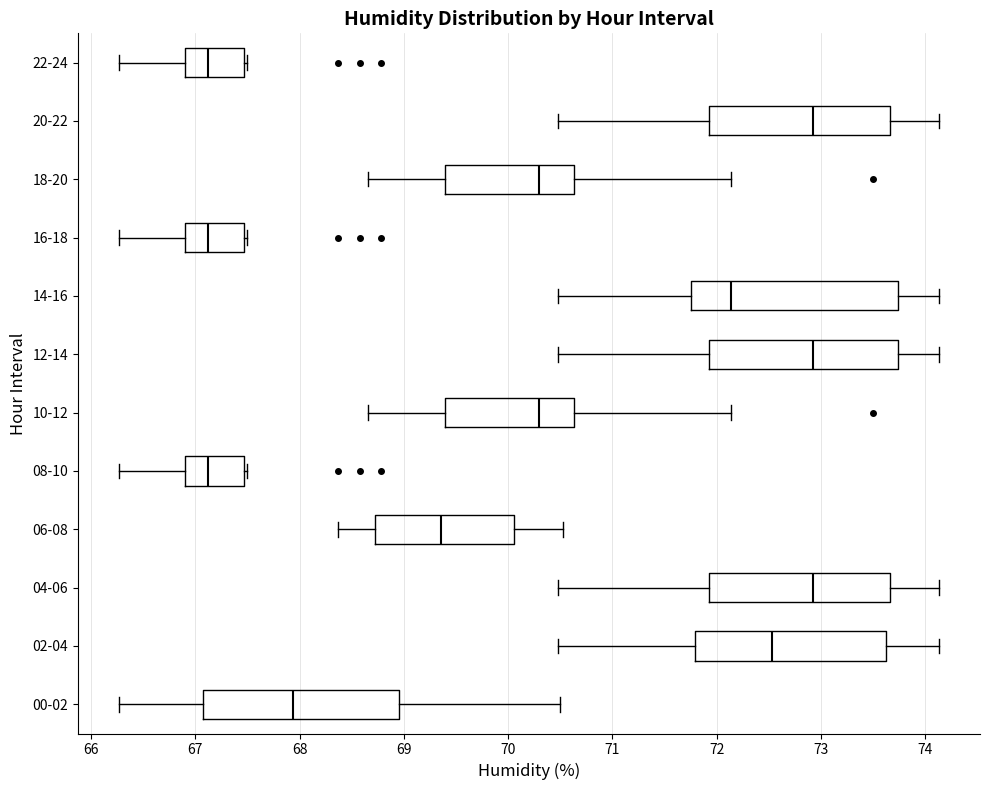

Where does the left whisker of the box for 18-20 end on the x-axis? The values are not printed on the chart, so give them approximately, as read against the axis.

68.7